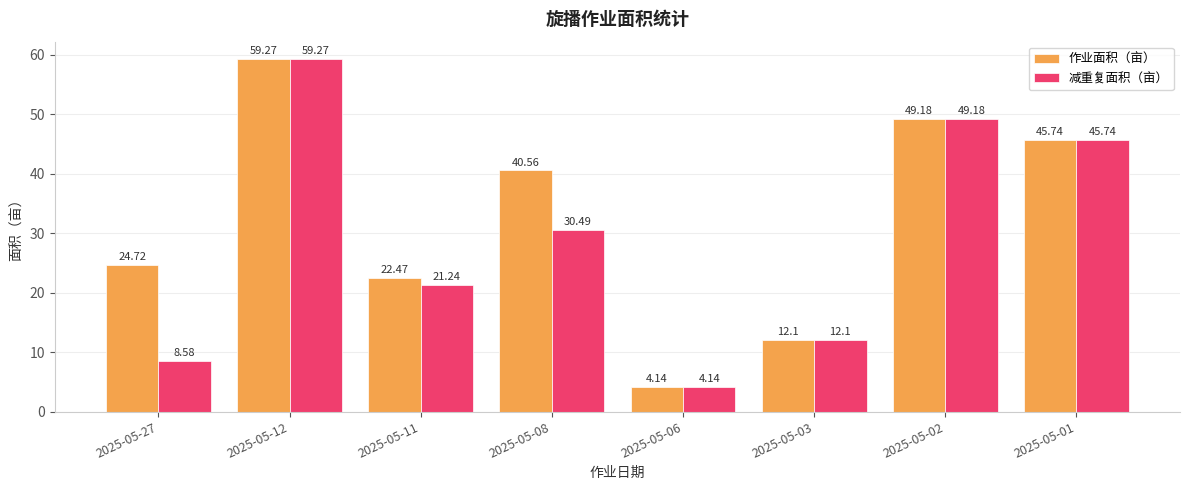

What is the value of the 作业面积（亩） bar at the 2nd from the left?

59.3